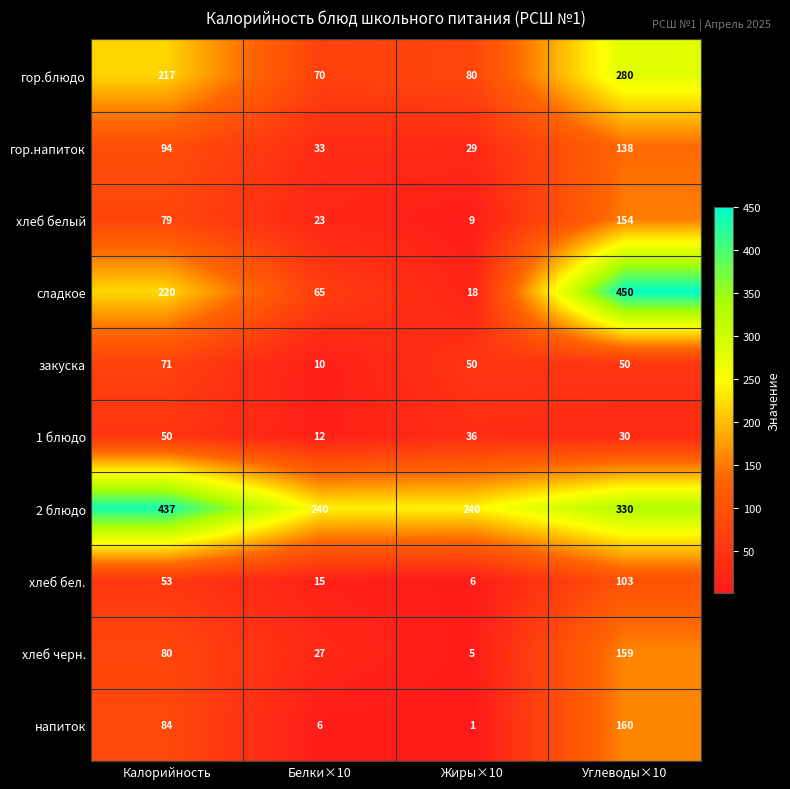

What is the difference between the maximum and minimum values in the закуска series?

61